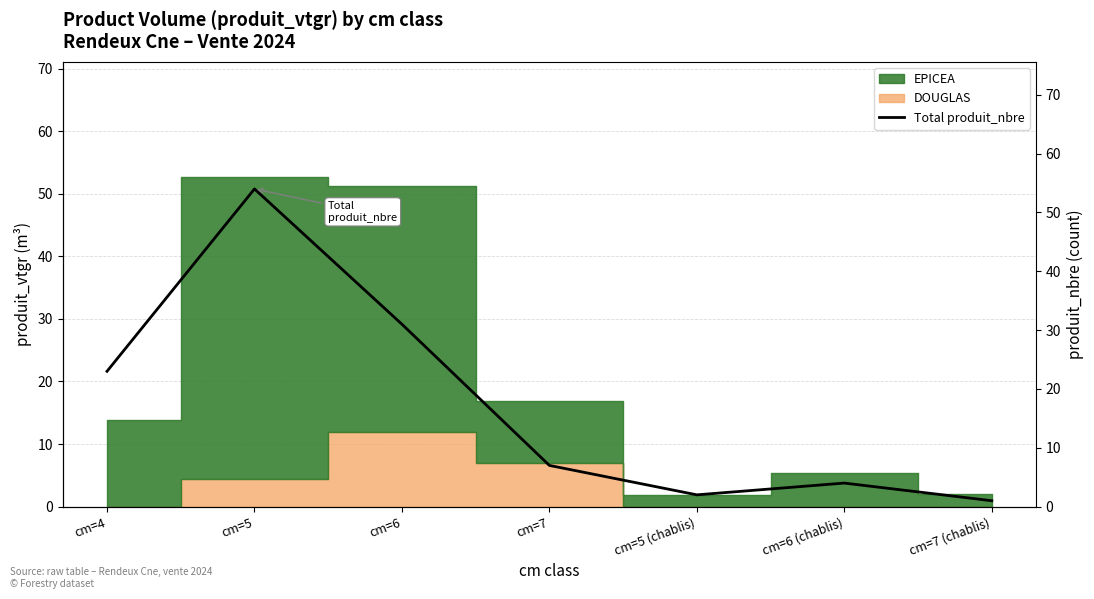

True or false: there are more than 0 points higher than both neighbors.

True